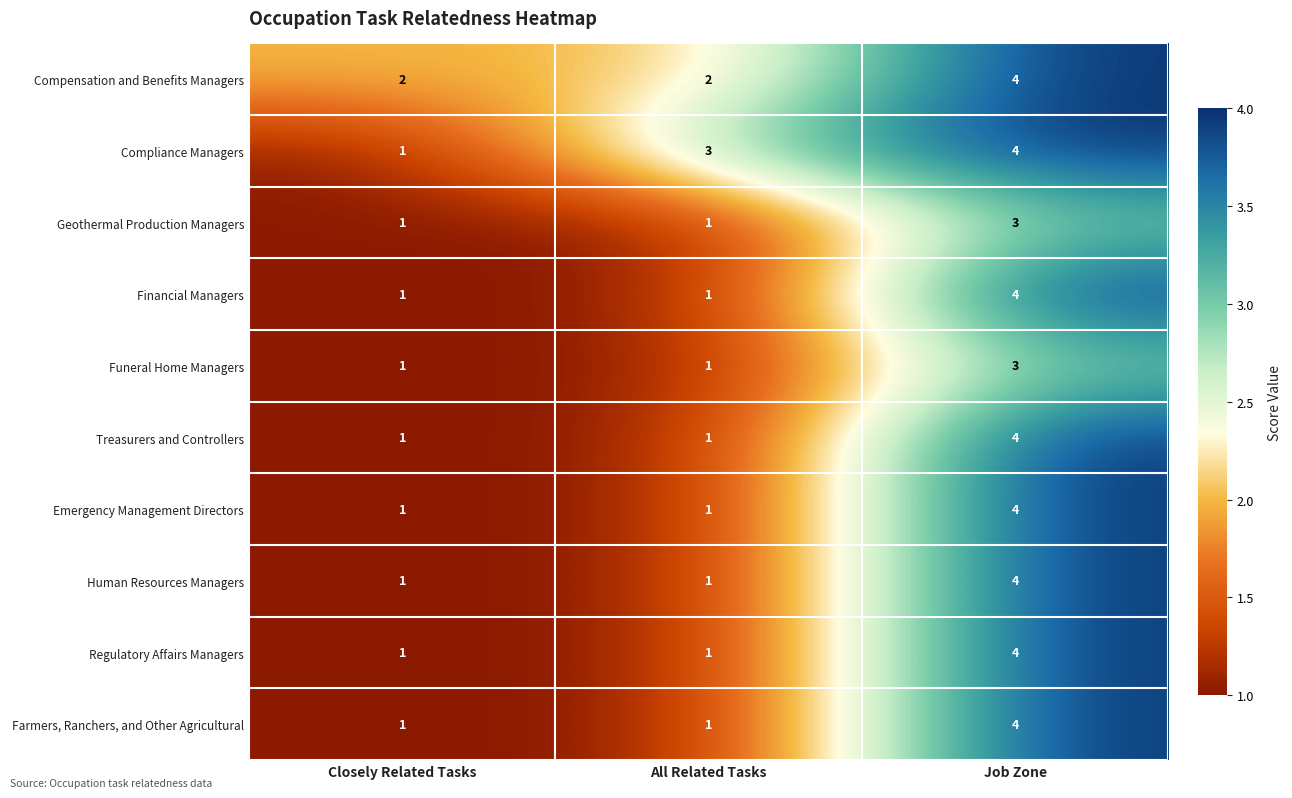

At which category does the chart reach its peak across all series?

Job Zone